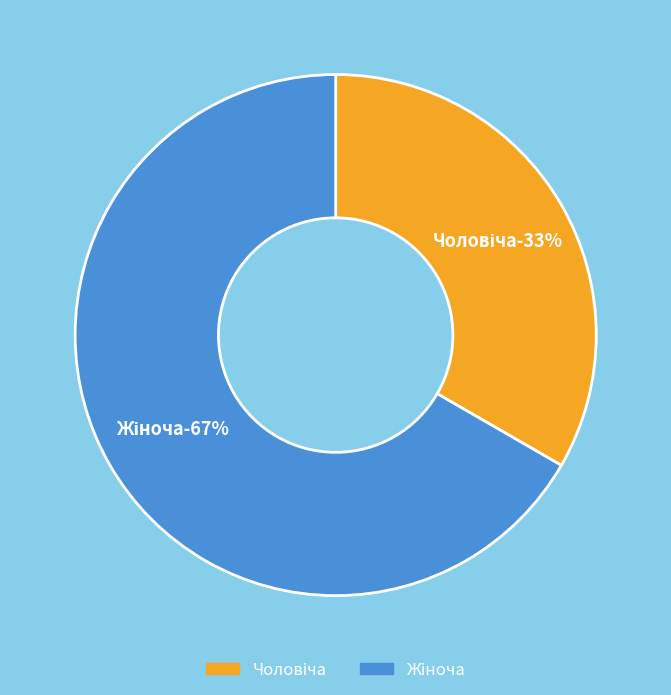

Which has a higher value, Жіноча or Чоловіча?

Жіноча